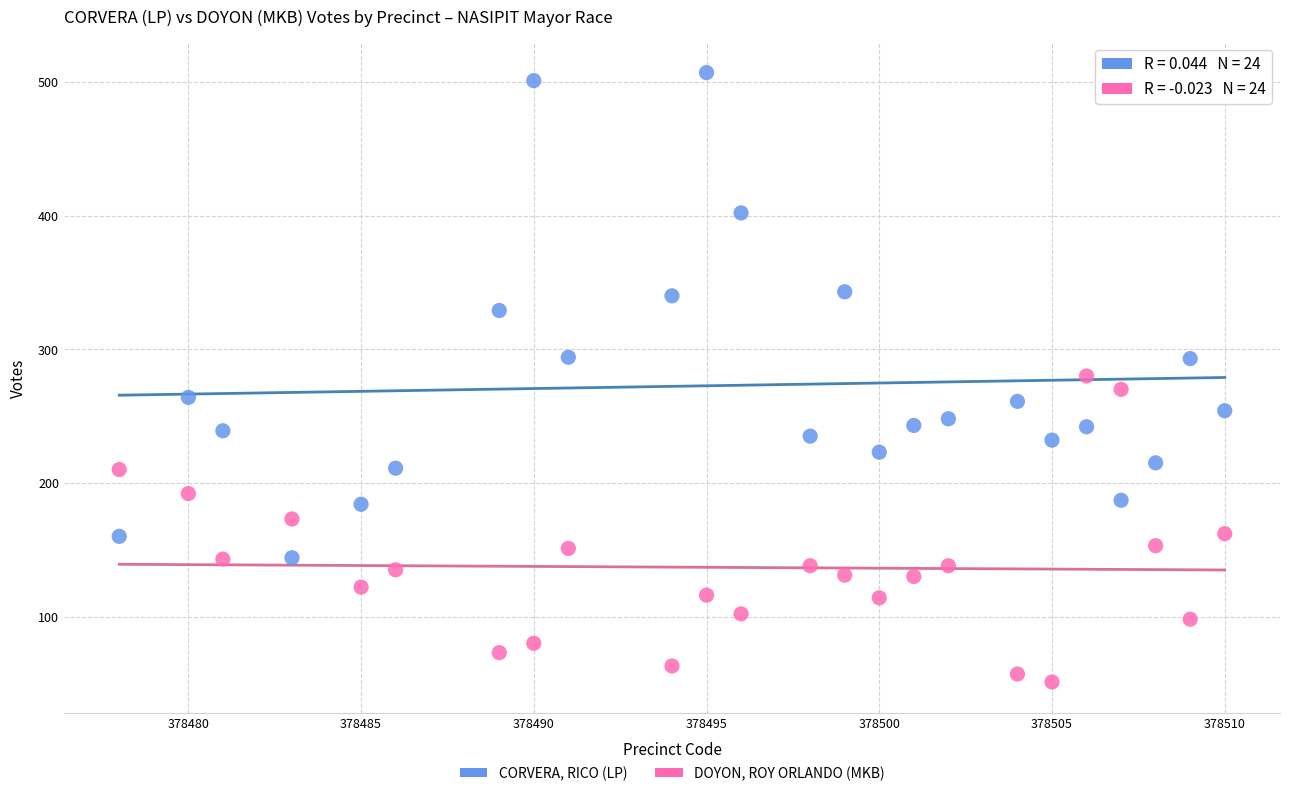

Which series reaches the minimum Y coordinate?

DOYON, ROY ORLANDO (MKB)